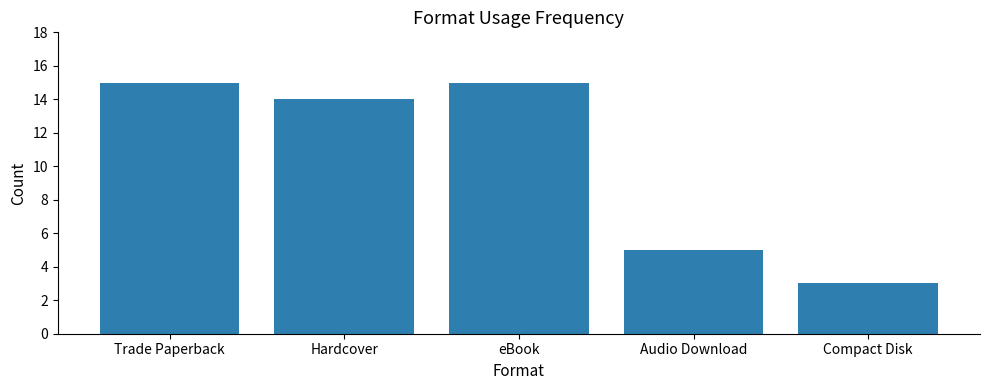

What is the difference between the maximum and minimum values?

12